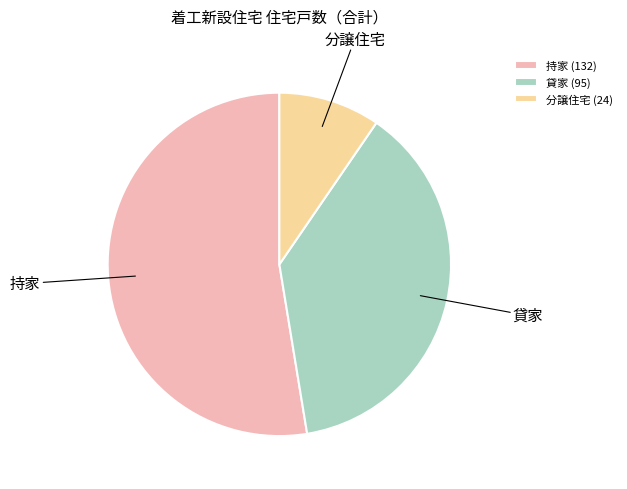

Is there any slice that represents more than half of the pie?

Yes